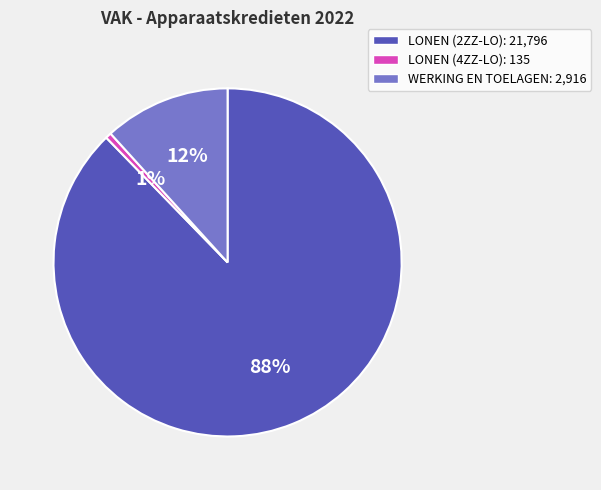

To the nearest percent, what is the average slice percentage?

33%